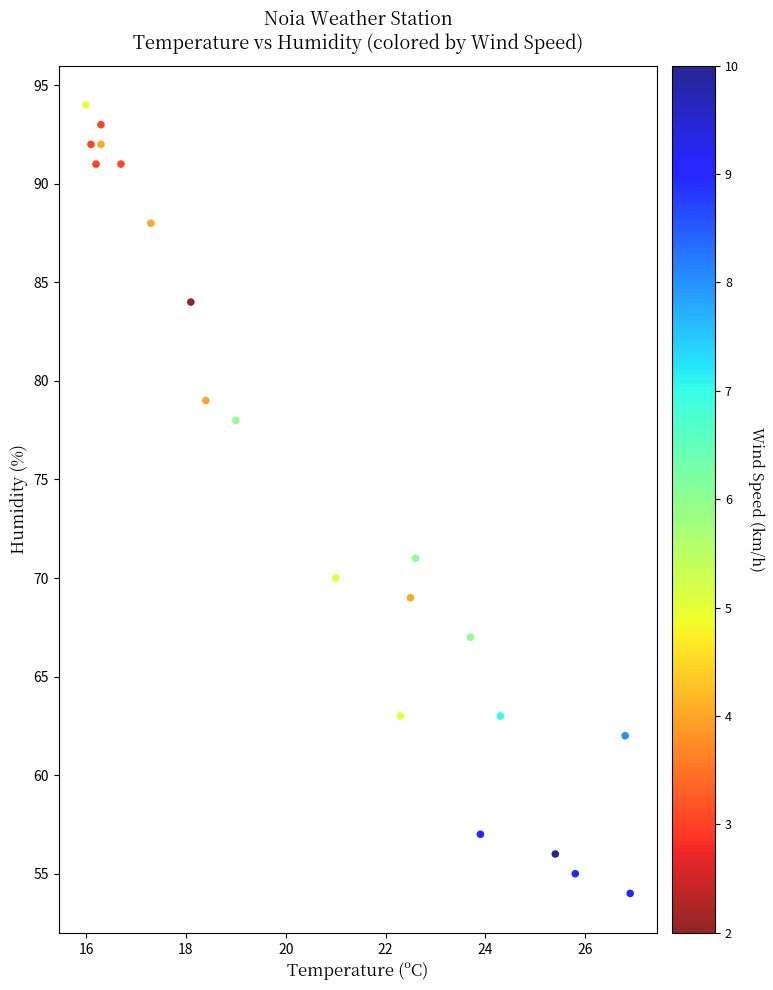

What Y value in the scatter plot is closest to 74?

71